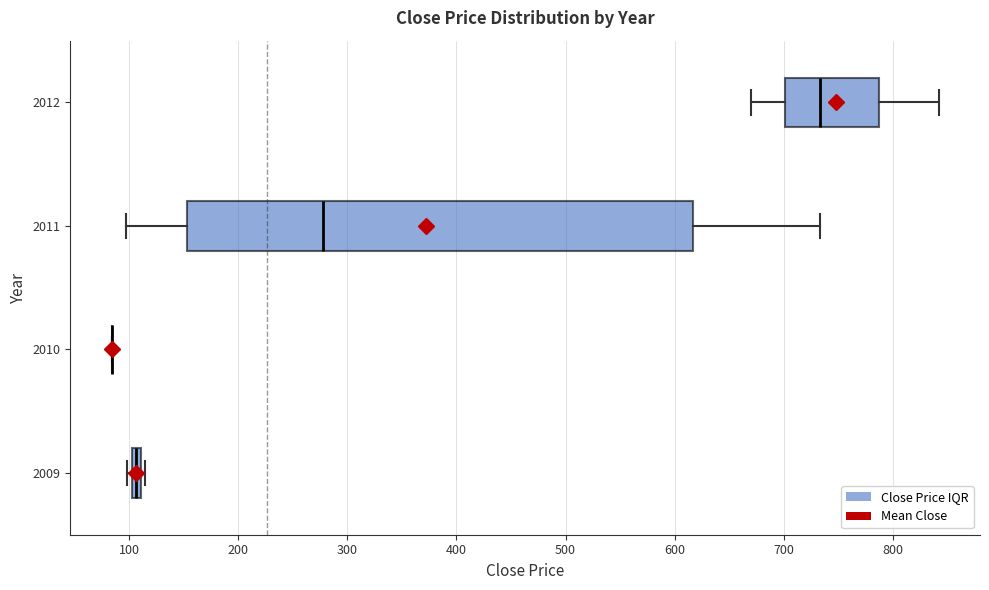

Where is the right edge of the box at y = 2011 on the x-axis? The values are not printed on the chart, so give them approximately, as read against the axis.

620